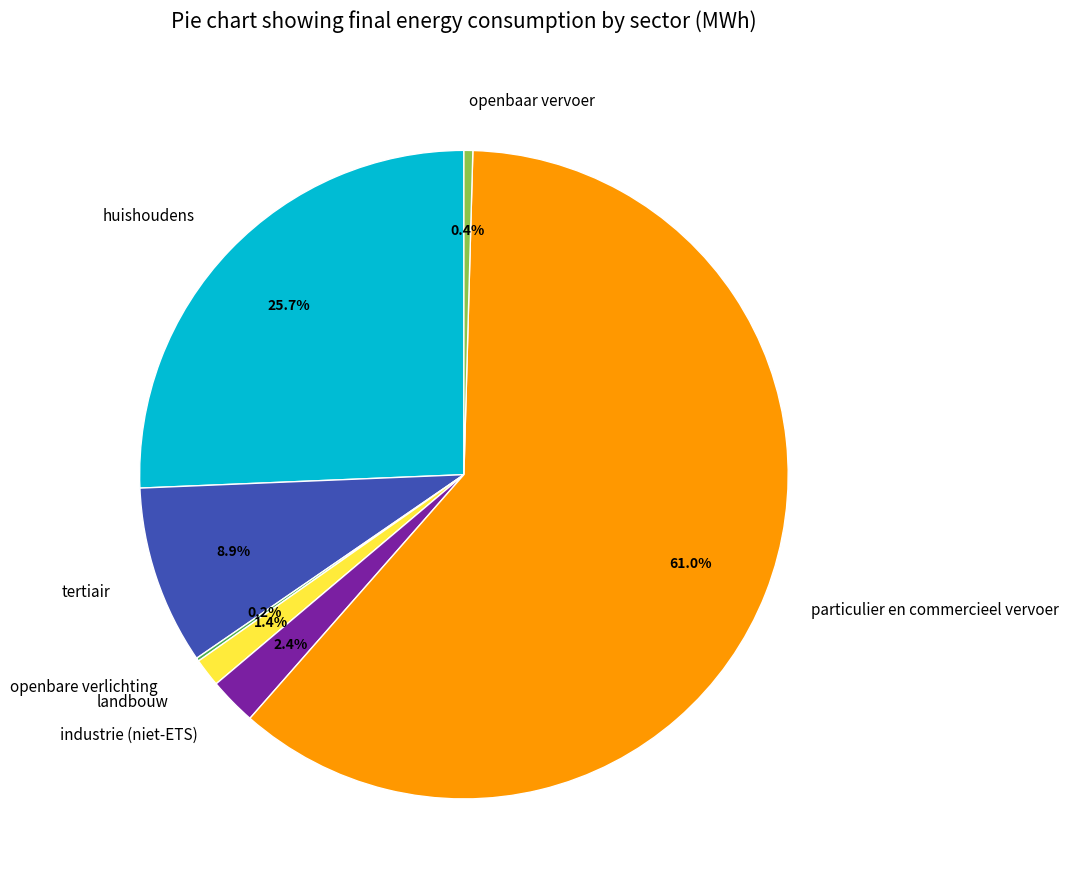

Is it true that huishoudens is 18% of the pie?

False